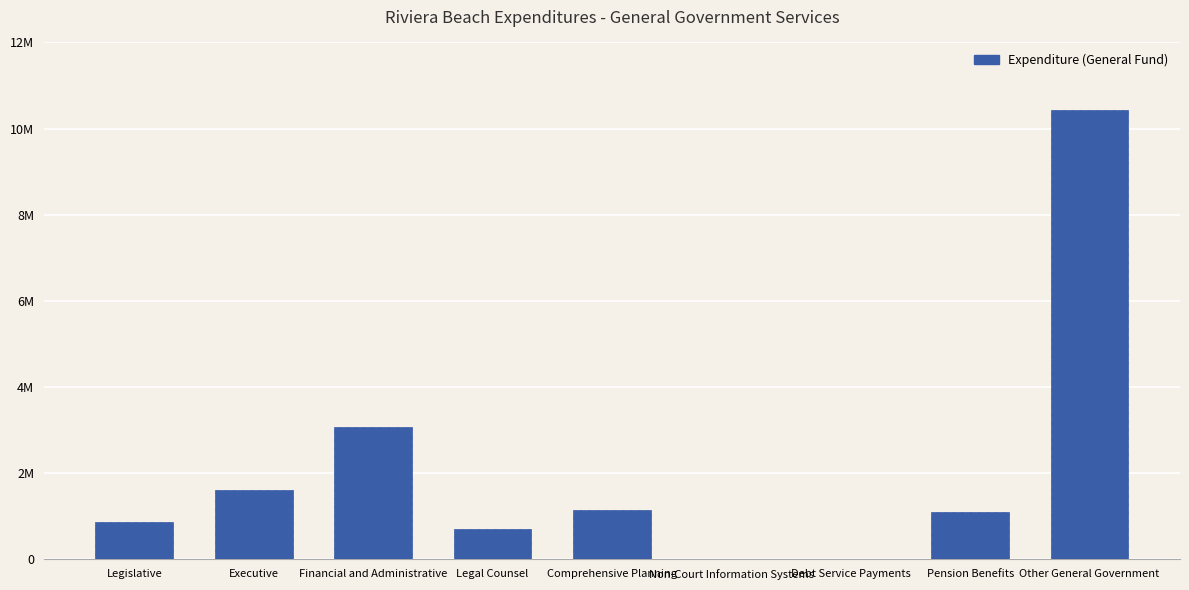

Reading left to right, transcribe all the data shown in this chart.

856453	1604062	3070235	716187	1144156	8972	0	1089766	10435379